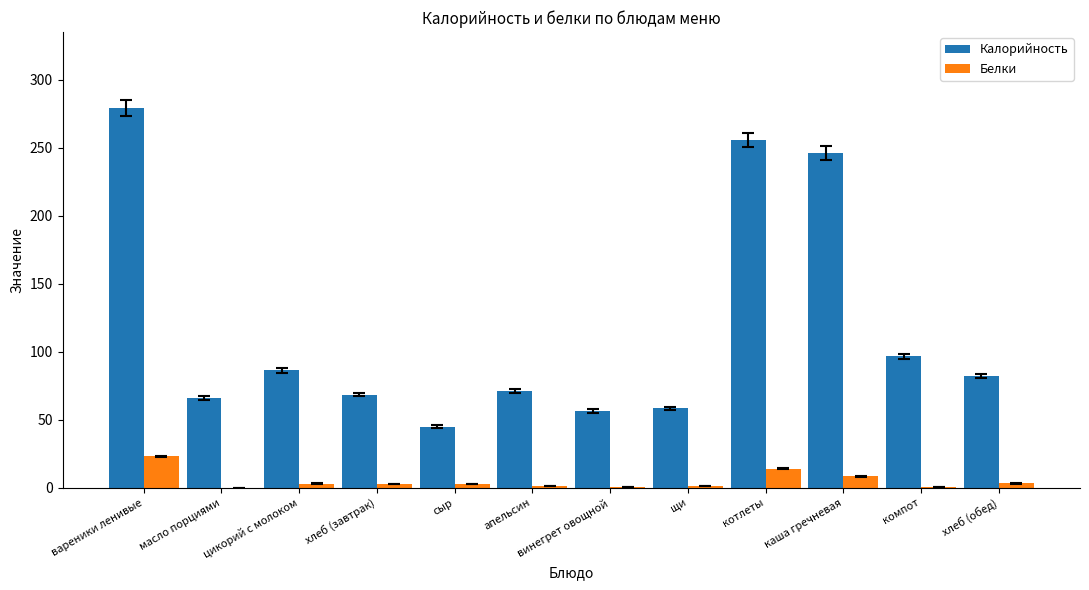

At which label does Белки reach its peak?

вареники ленивые